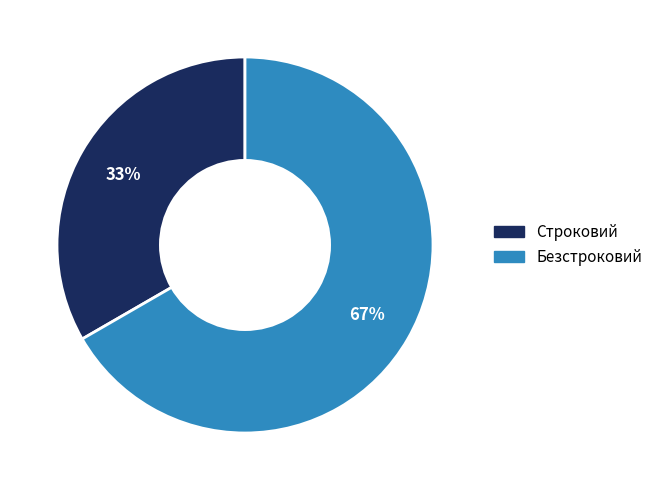

Approximately how many times larger is the value at Строковий compared to Безстроковий?

0.5